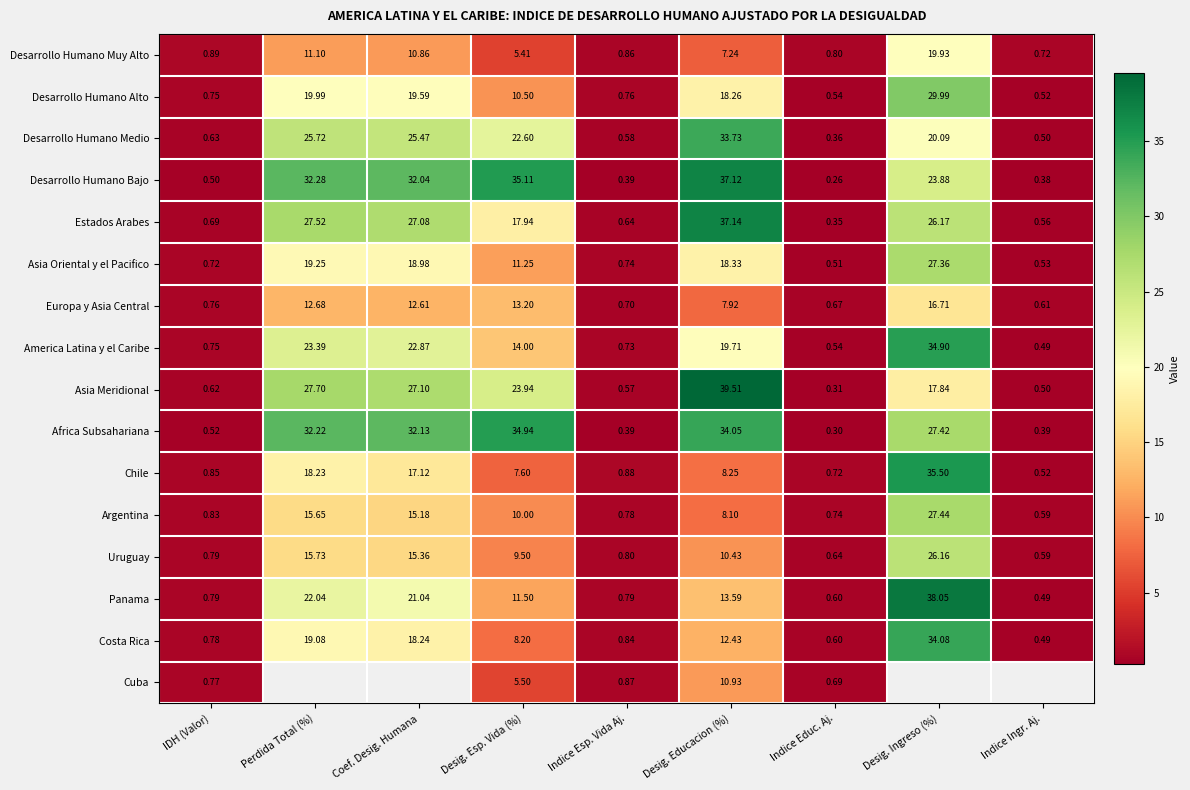

What is the sum of the Uruguay values at Desig. Ingreso (%) and Indice Educ. Aj.?

26.8